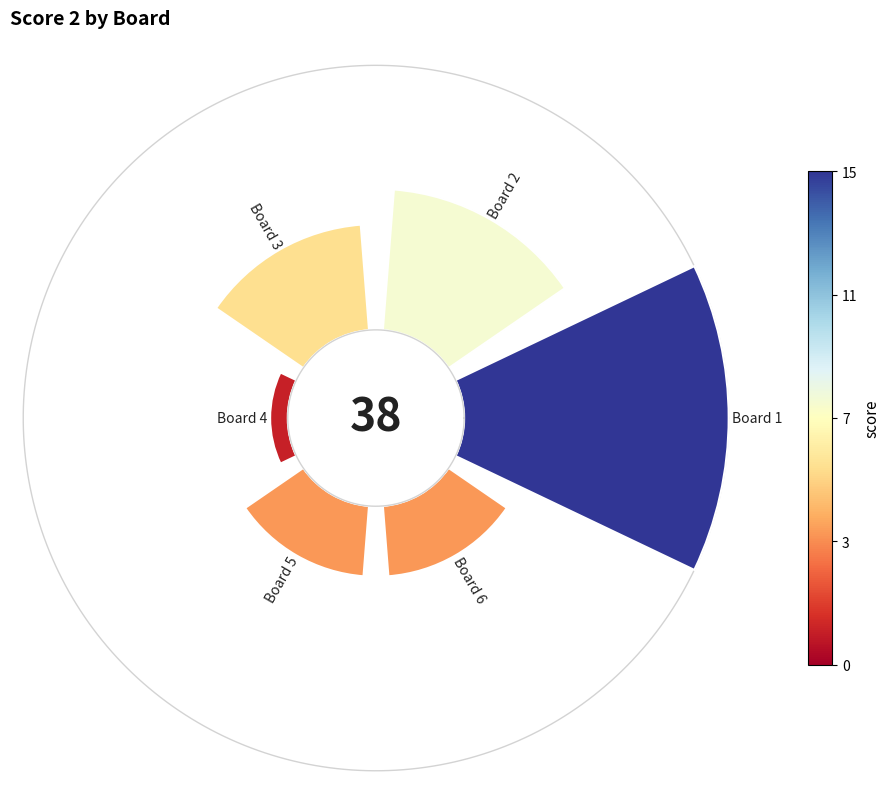

True or false: 0 accounts for 48% of the total.

False